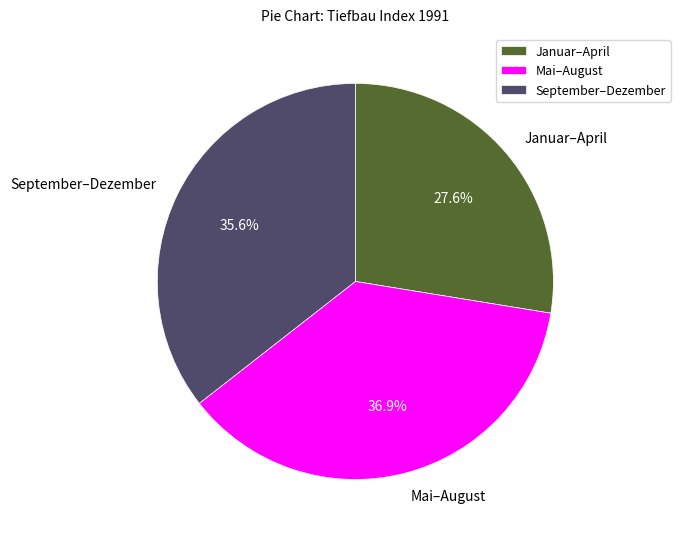

Which slice is the smallest?

Januar–April